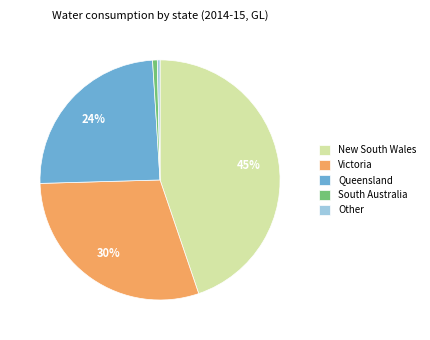

What is the largest slice in the pie chart?

New South Wales